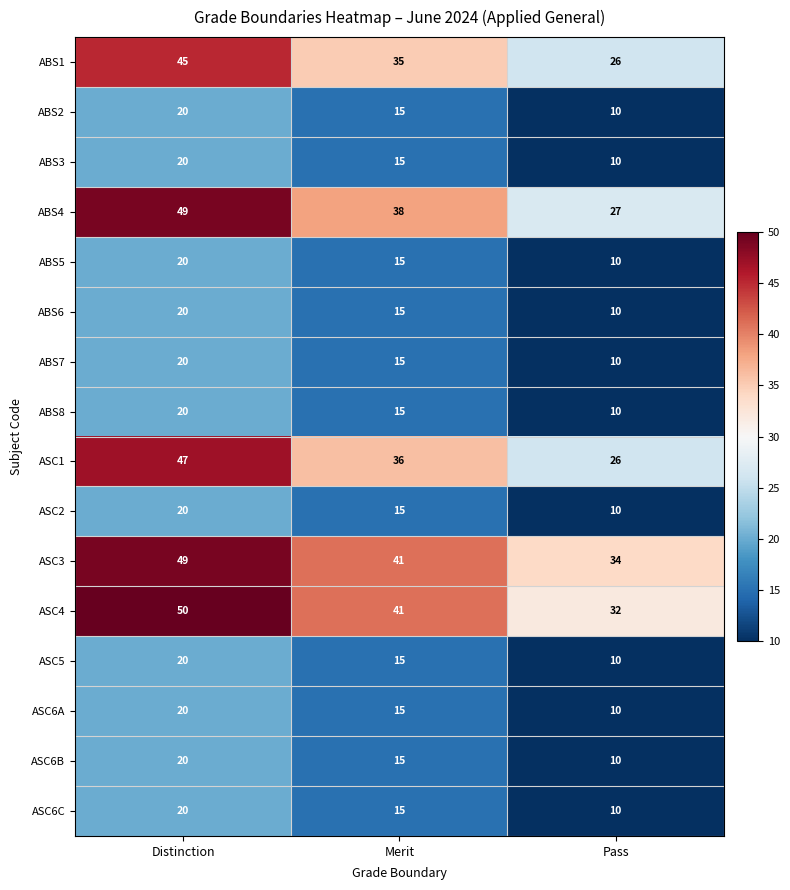

Where is ABS2 nearest to the value 15?

Merit